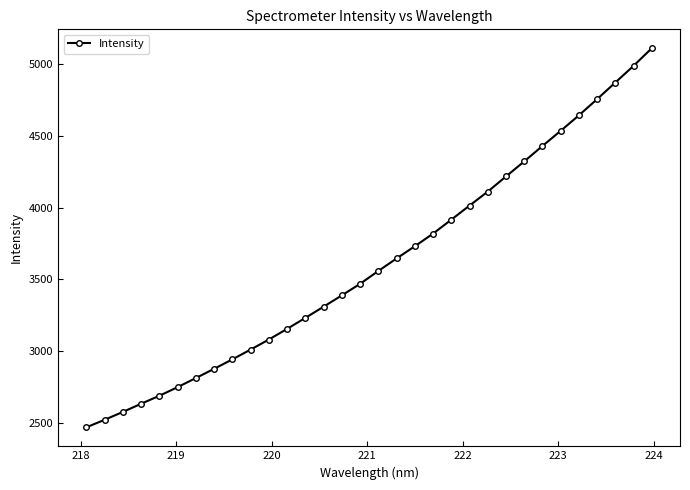

True or false: the data has more than 0 interior local peaks.

False